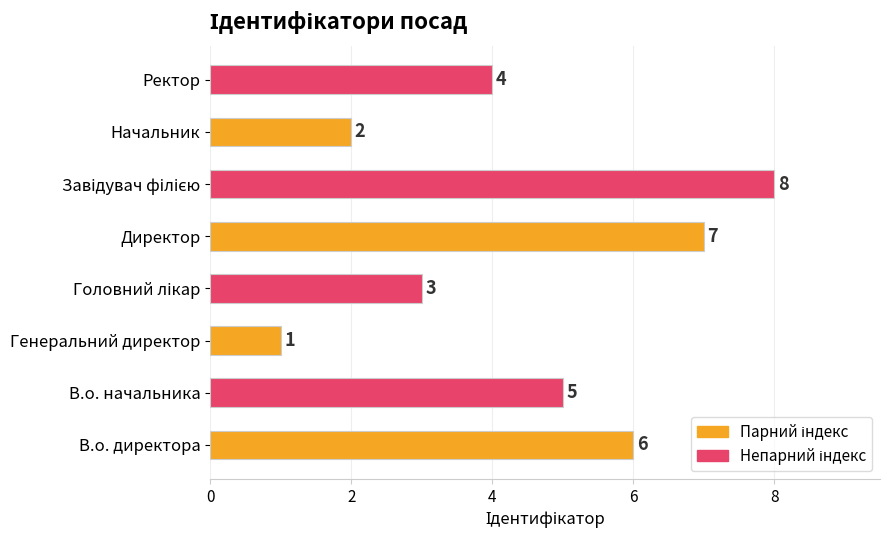

What is the difference between the second highest and second lowest values?

5